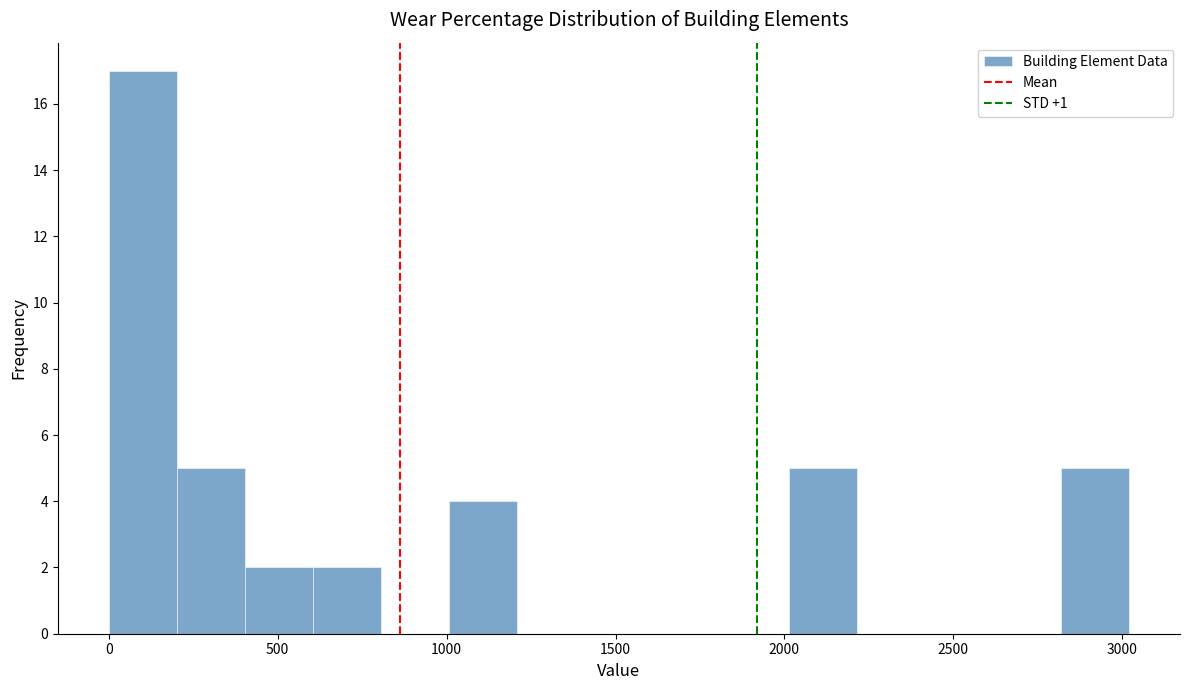

Which range on the x-axis has the tallest bar?

0 to 200